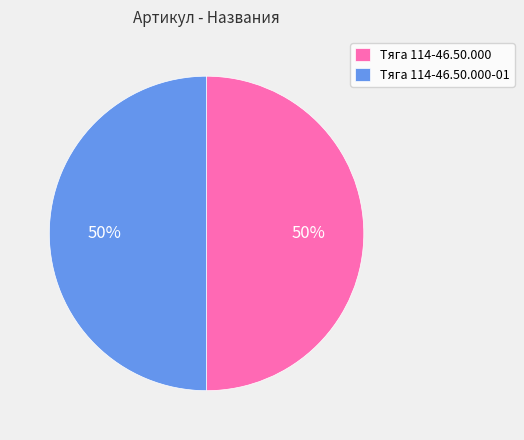

Combined, do Тяга 114-46.50.000 and Тяга 114-46.50.000-01 account for over 50%?

Yes